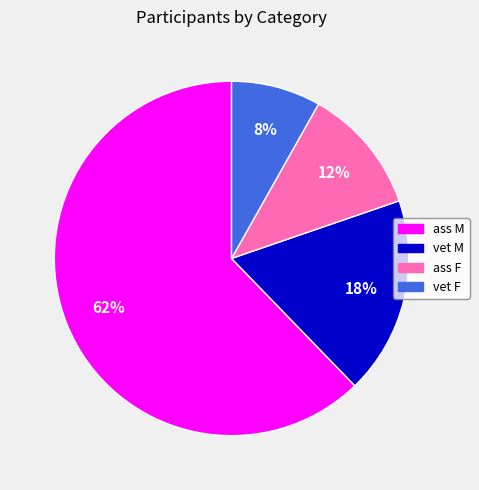

Is vet F the majority of the pie?

No